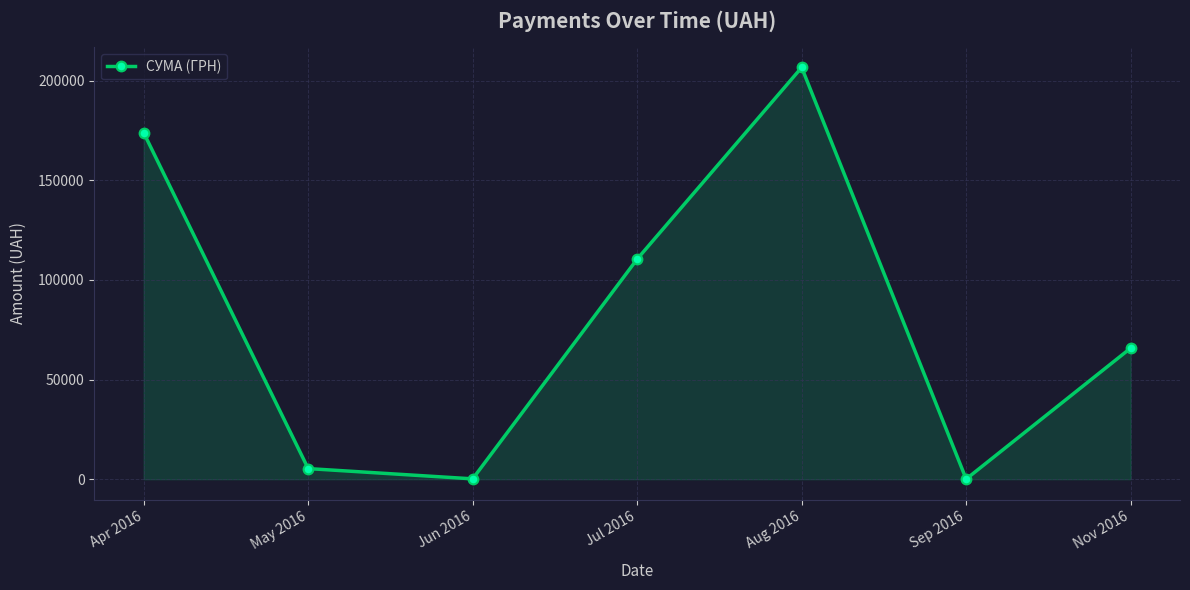

What is the change in value from May 2016 to Jun 2016?

-5152.0